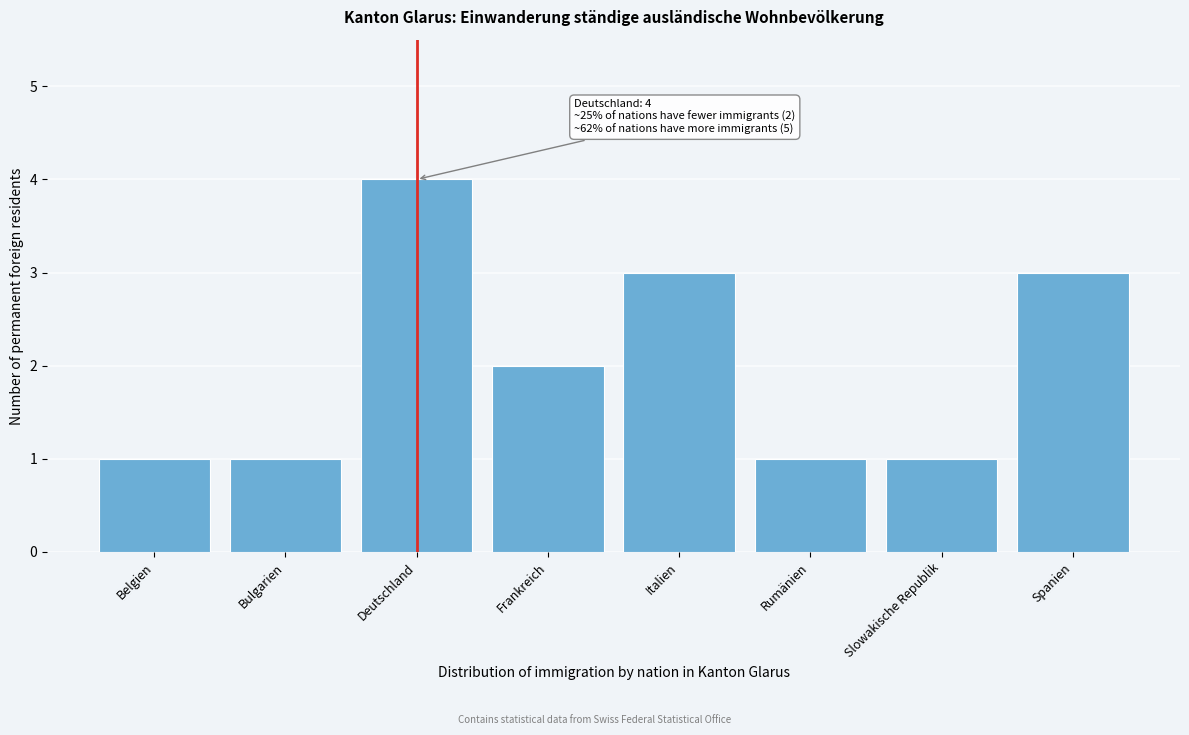

Reading left to right, transcribe all the data shown in this chart.

1	1	4	2	3	1	1	3